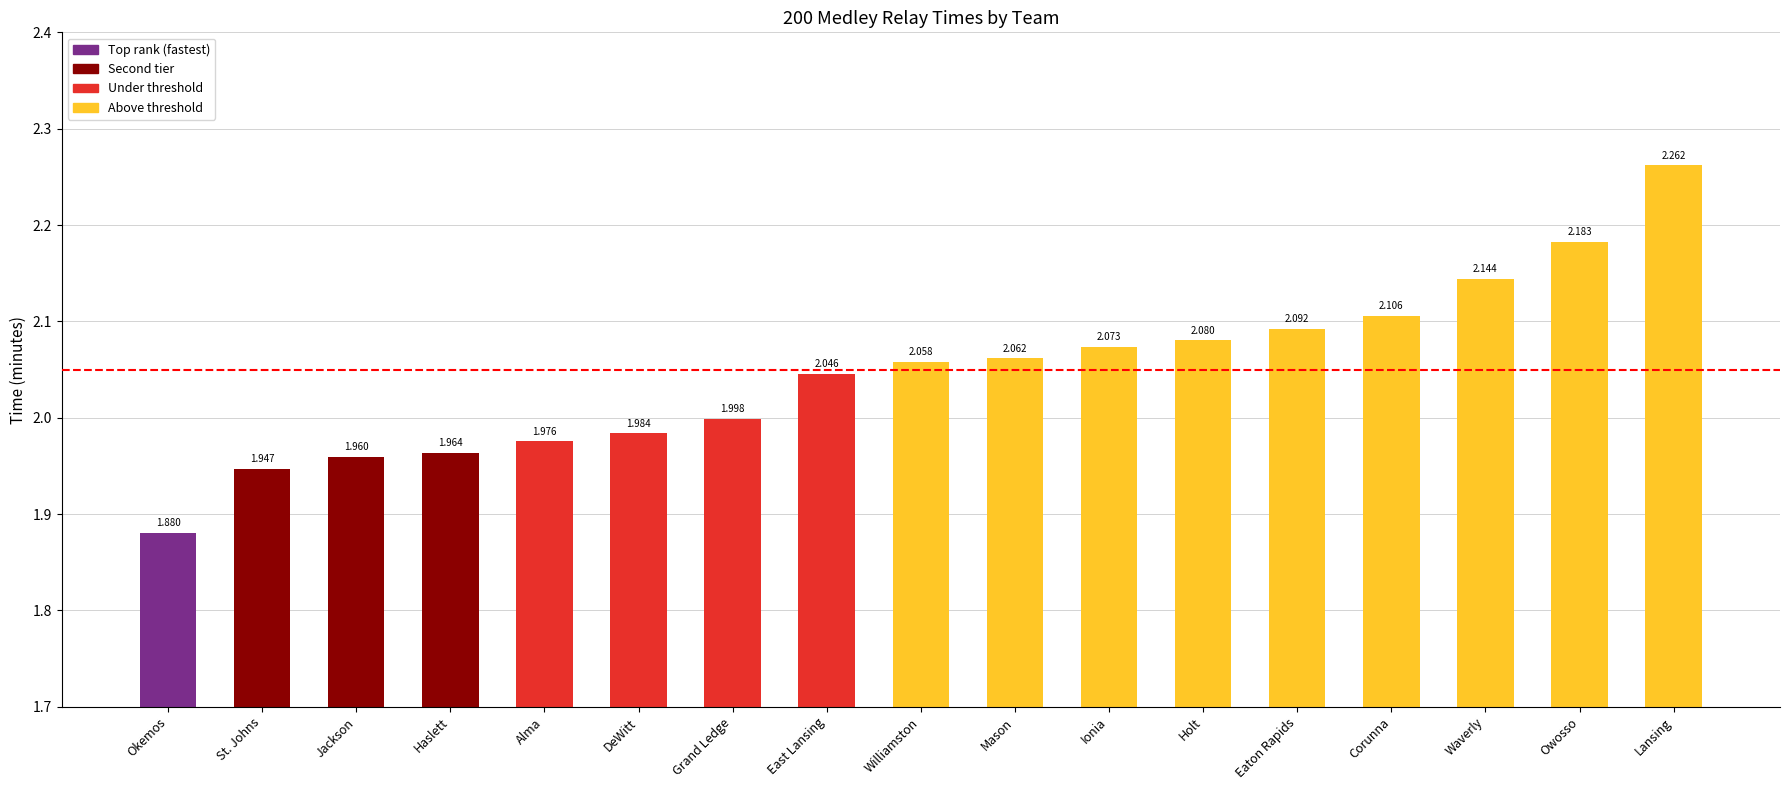

Where is the data nearest to the value 2?

Grand Ledge